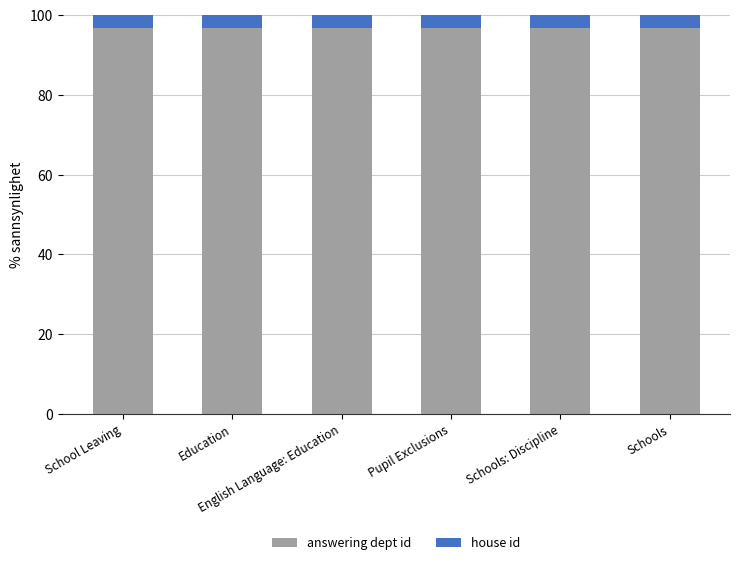

What is the highest value of the answering dept id series?

96.8